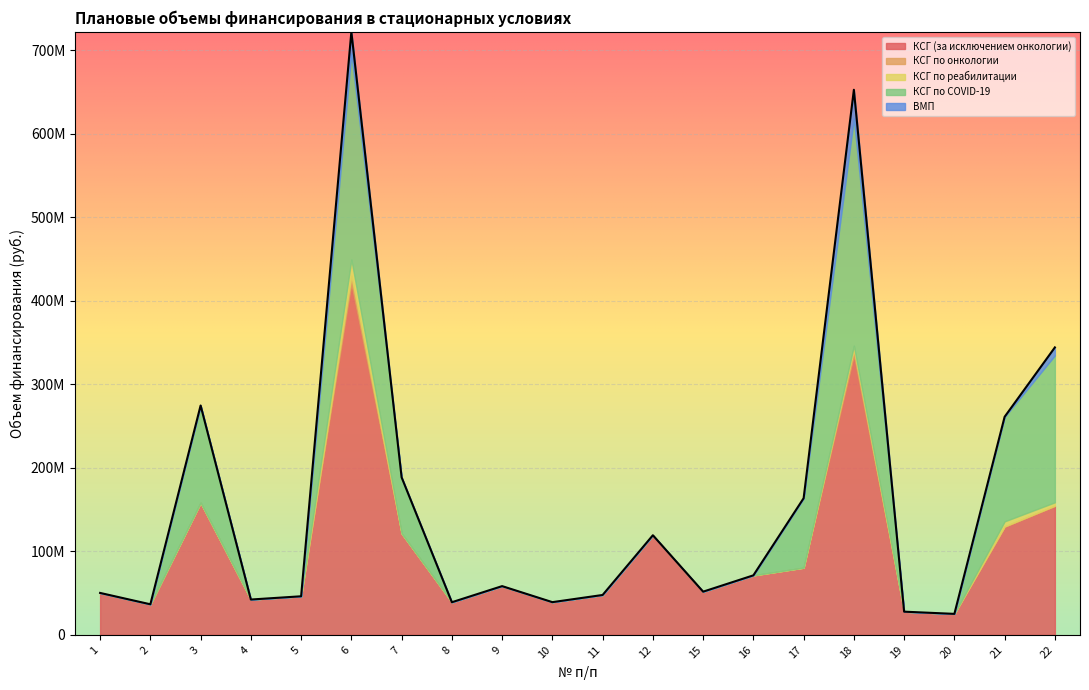

The value of КСГ по онкологии at 2 is 903. True or false?

False